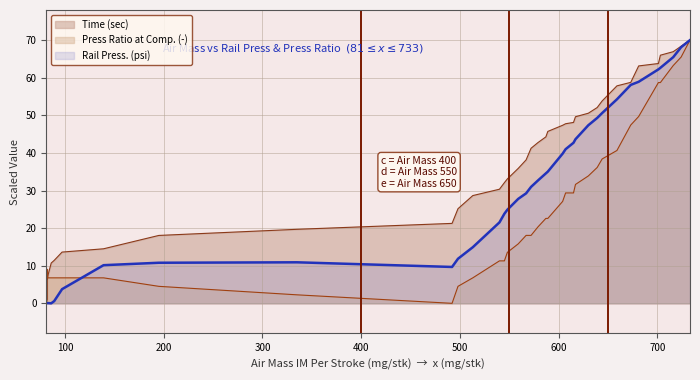

Rank the series at 589 from highest to lowest value.

Time (sec), Rail Press. (psi), Press Ratio at Comp. (-)